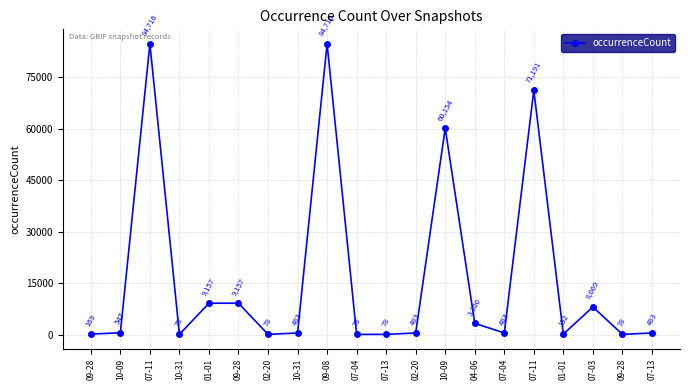

What is the average value?

16682